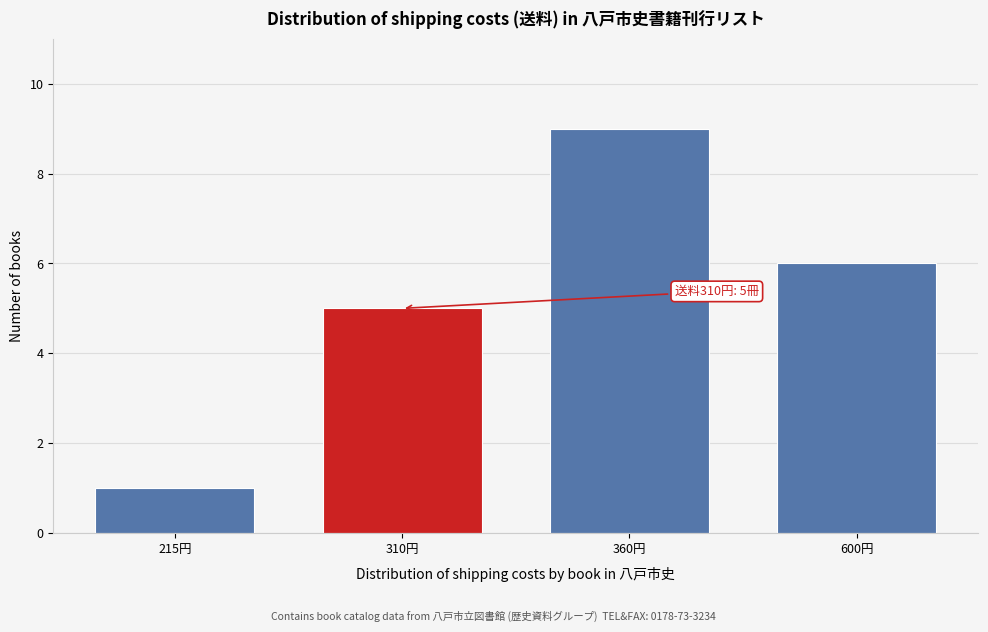

Reading right to left, extract all data points from this chart.

600円=6	360円=9	310円=5	215円=1